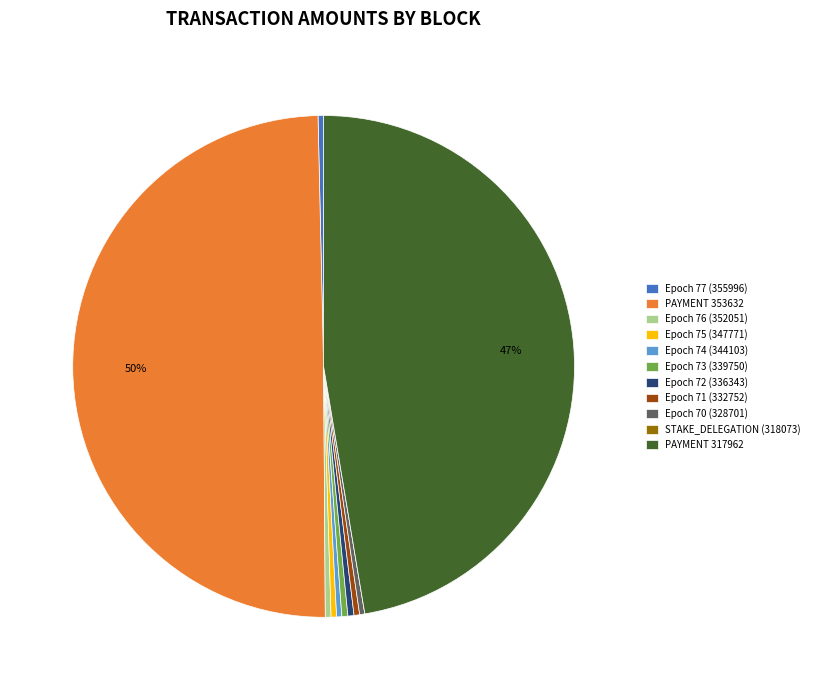

Which slice is the largest?

PAYMENT 353632